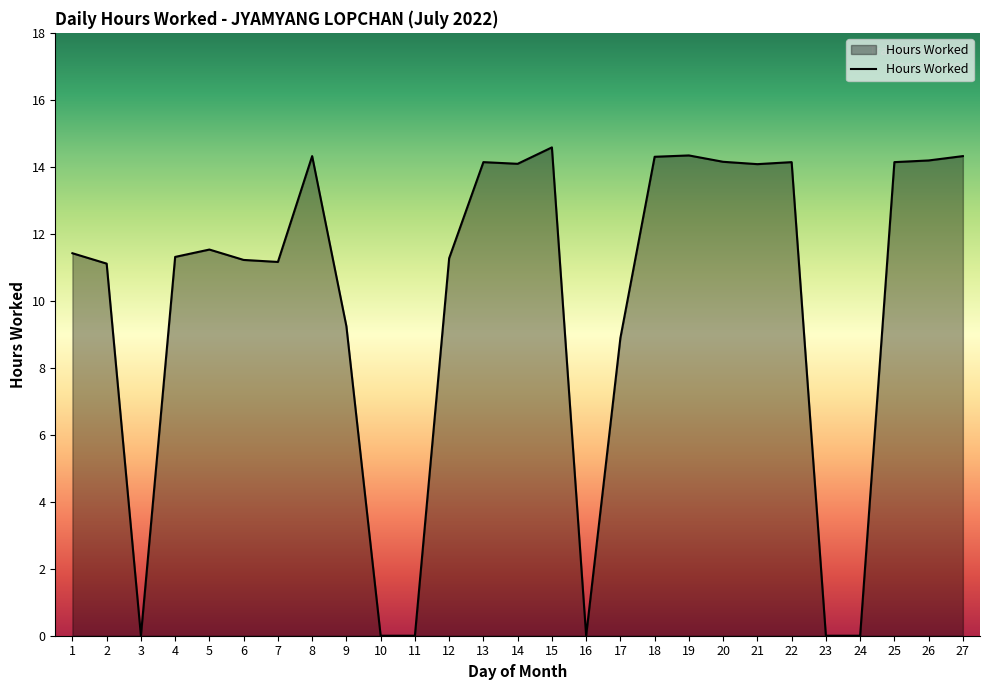

What is the greatest value displayed?

14.6